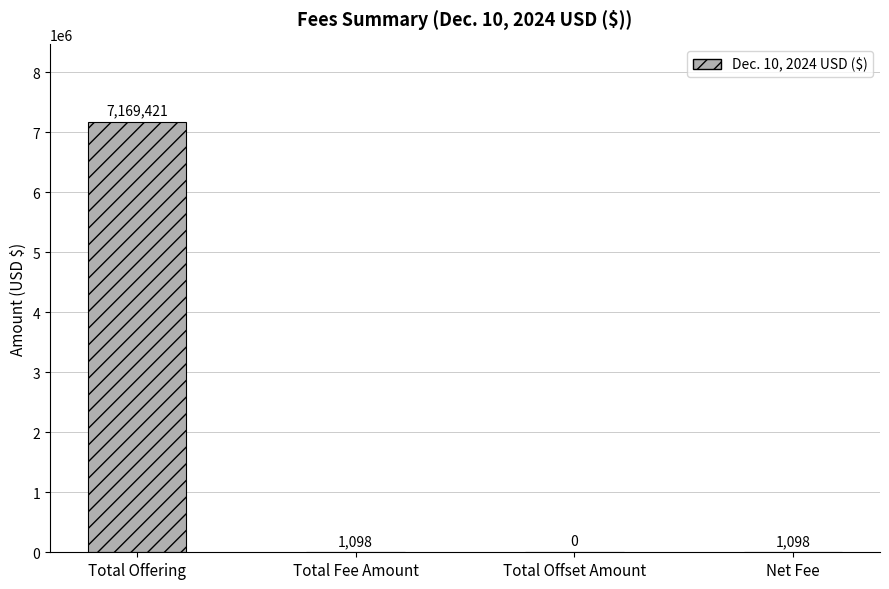

What is the change in value from Total Fee Amount to Total Offset Amount?

-1098